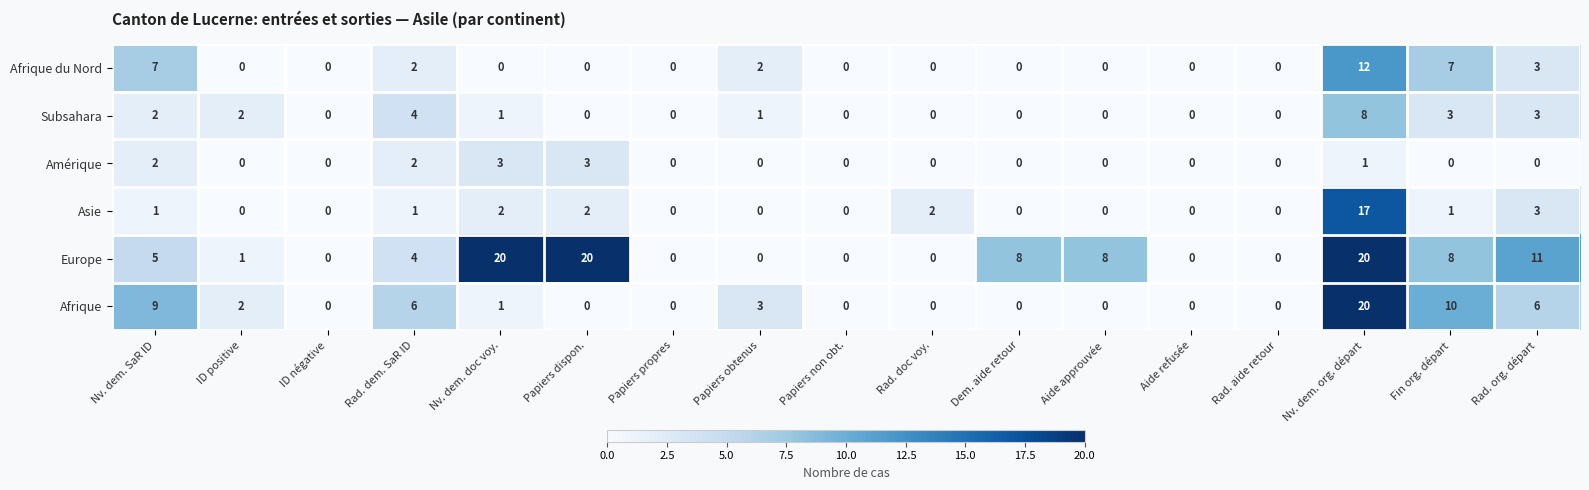

Is it true that Subsahara equals 14 at Nv. dem. org. départ?

False